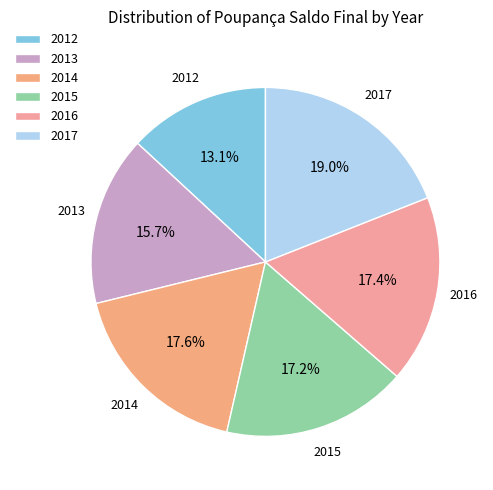

Between 2016 and 2013, which is larger?

2016